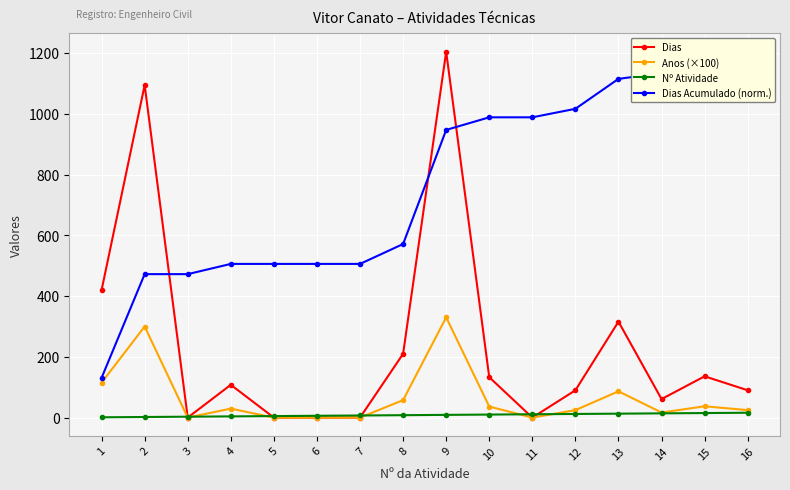

What is the maximum value for Anos (×100)?

330.1